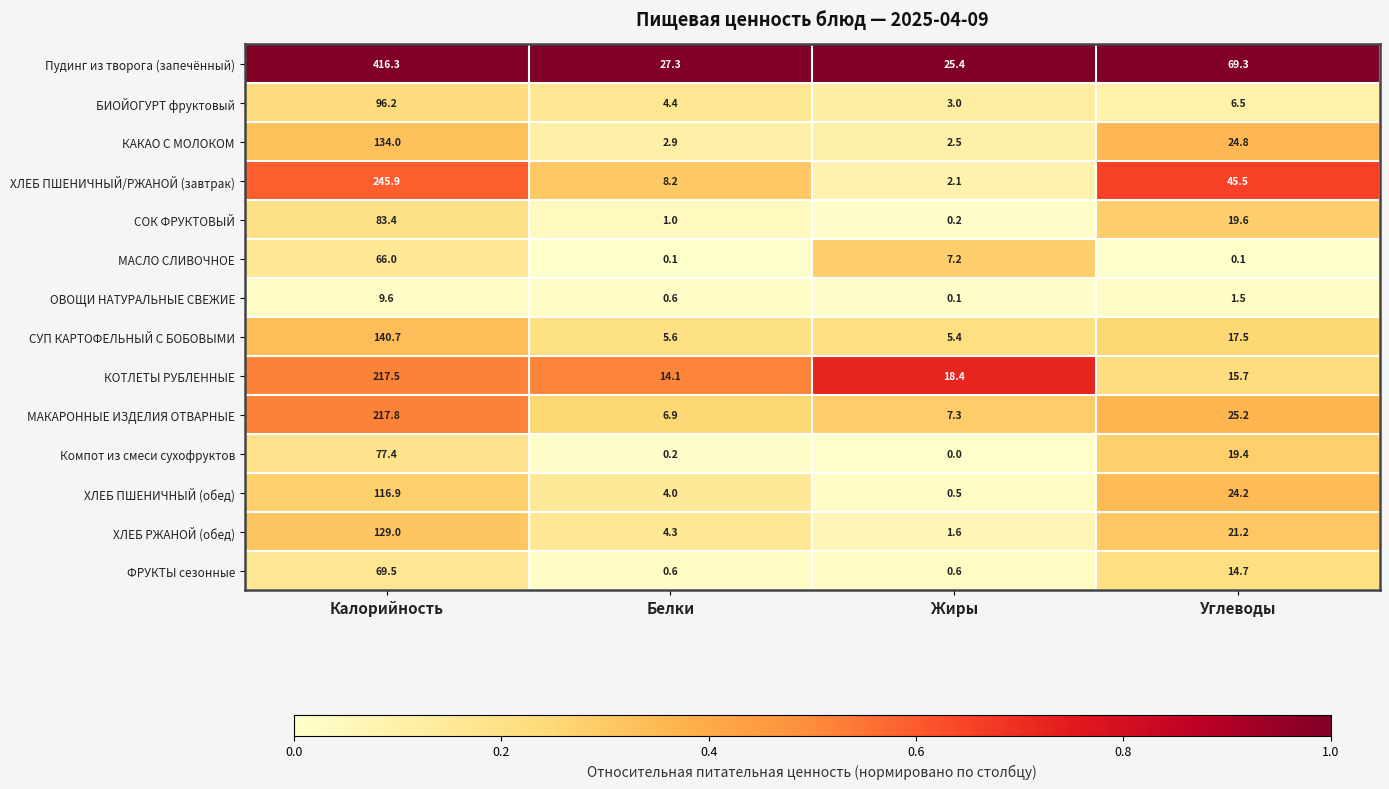

Which series changed the most between Белки and Жиры?

МАСЛО СЛИВОЧНОЕ